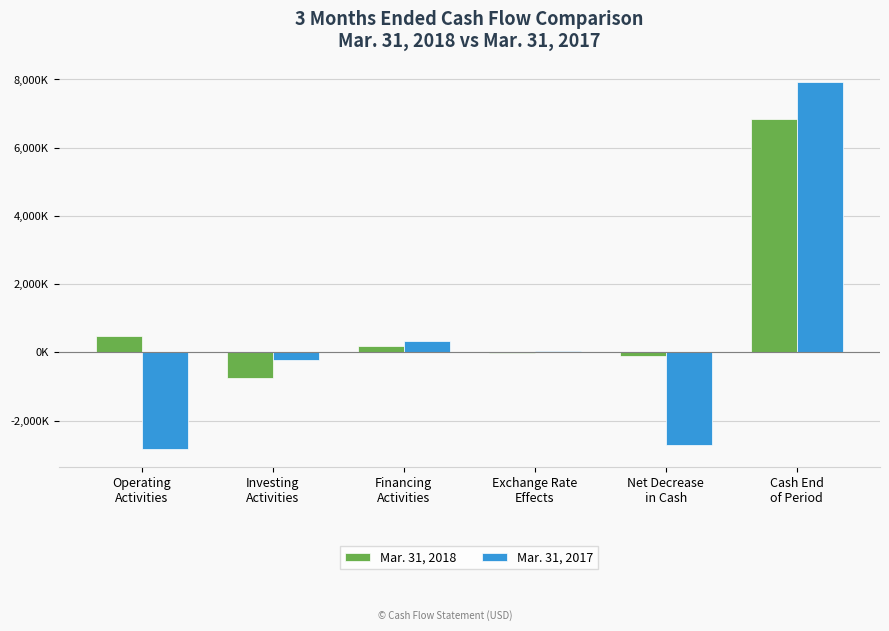

Are the bars grouped side by side (vs. stacked)?

Yes